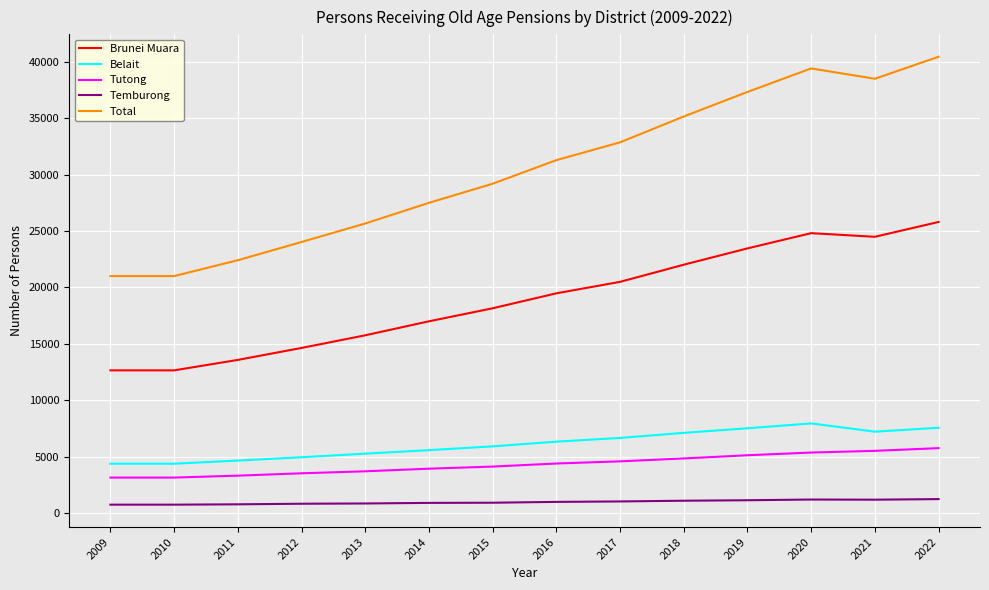

Which series has the largest total across all categories?

Total